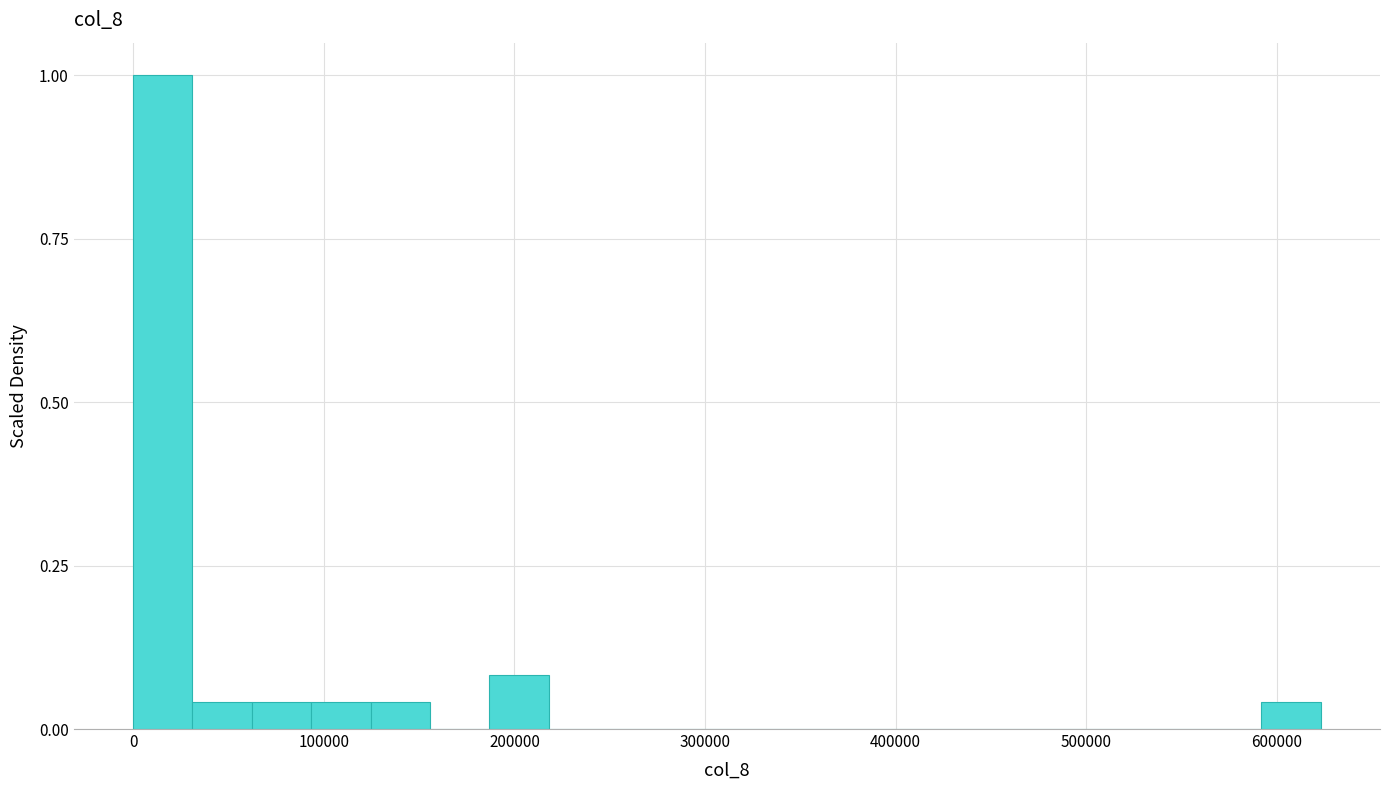

Around what value on the x-axis is the tallest bar? Give the approximate position of its centre, as read against the axis.

20000